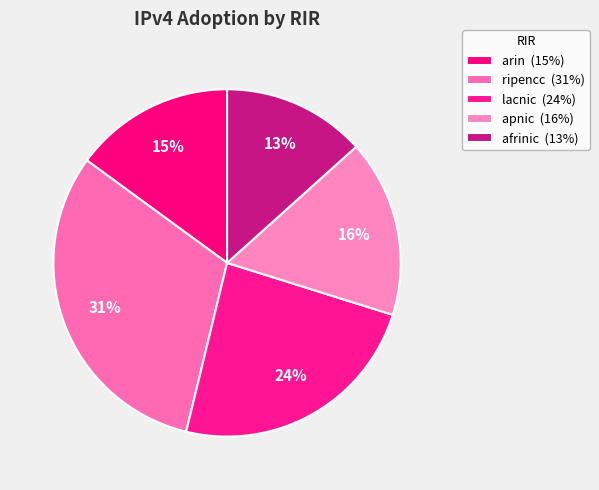

To the nearest percent, what is the combined percentage of afrinic and arin?

28%